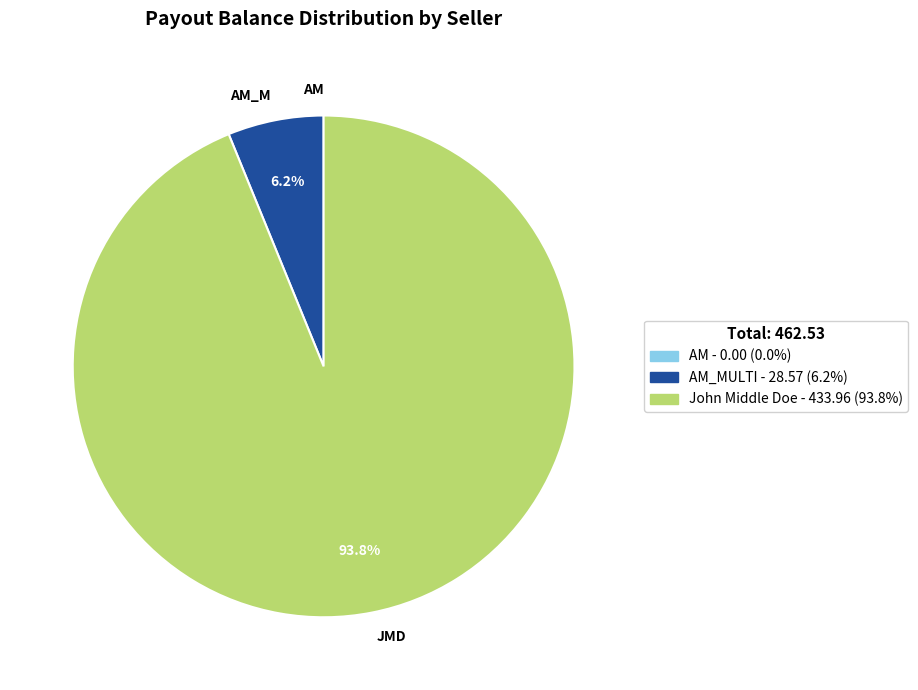

Is JMD the majority of the pie?

Yes